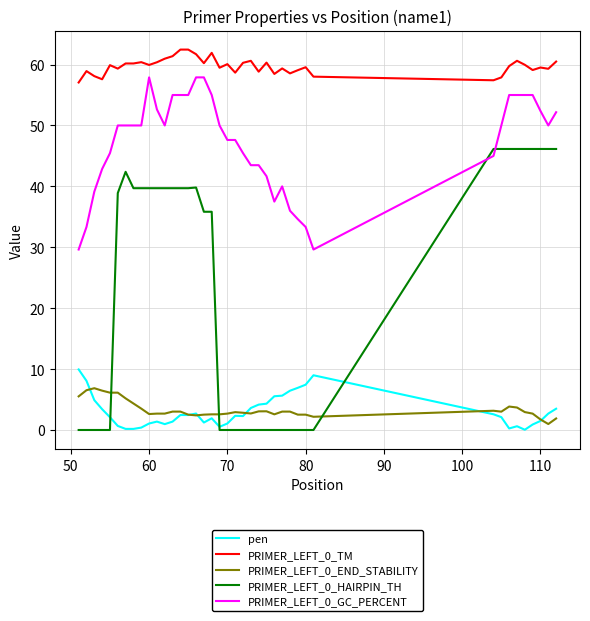

True or false: PRIMER_LEFT_0_GC_PERCENT and PRIMER_LEFT_0_TM intersect in this chart.

False